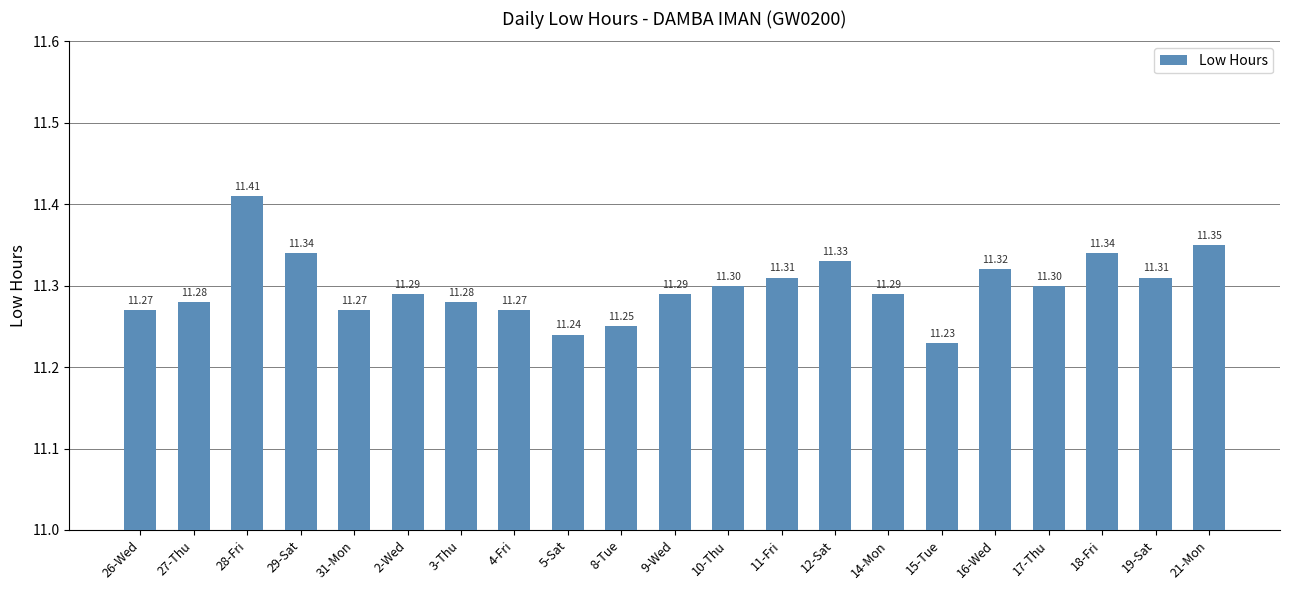

What is the ratio of the value at 5-Sat to the value at 9-Wed?

1.0